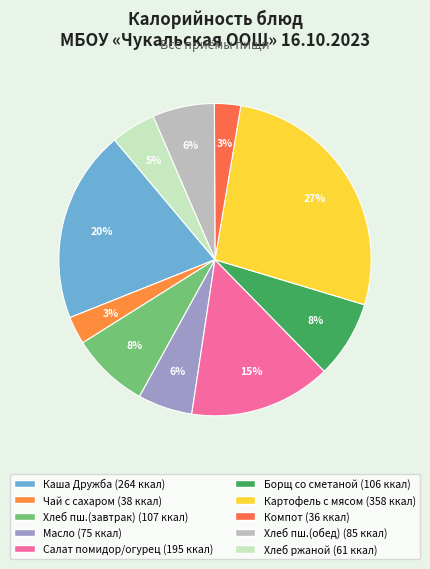

What is the smallest slice in the pie chart?

Компот из смеси сухофруктов